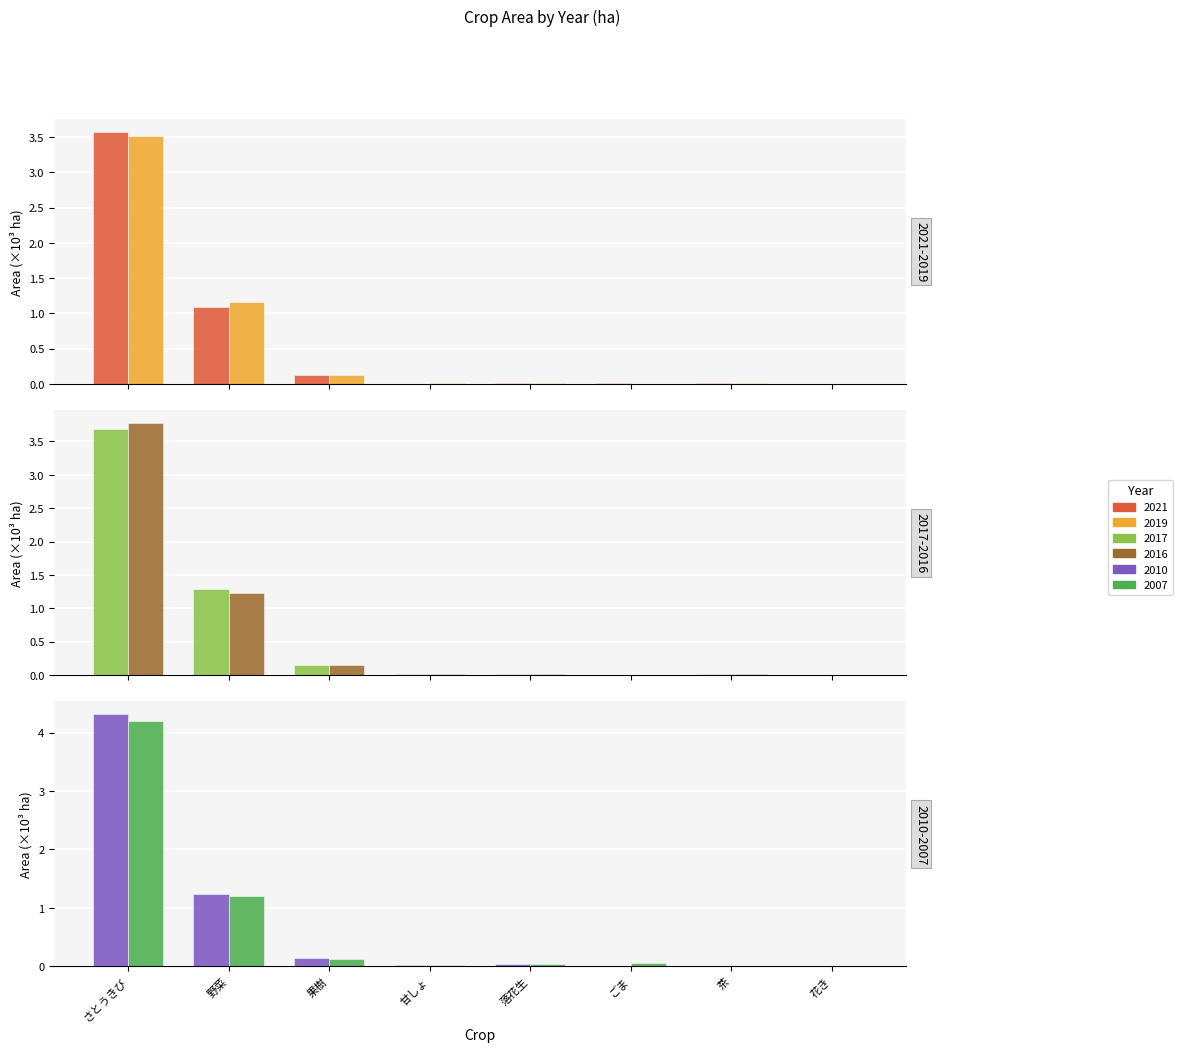

What are all the series names shown in the legend?

2021, 2019, 2017, 2016, 2010, 2007